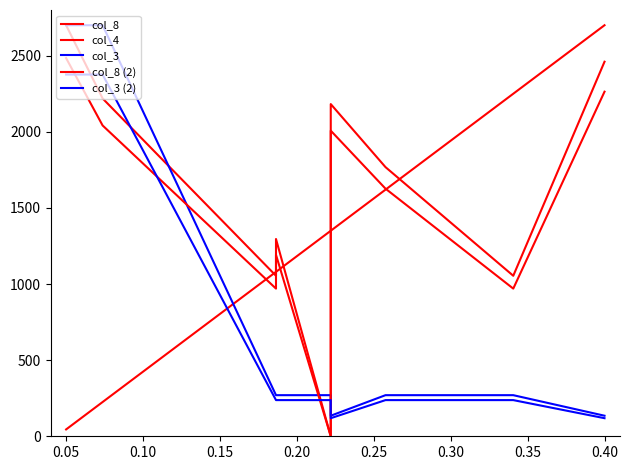

List the series in order of their peak value, lowest first.

col_3 (2), col_8 (2), col_8, col_4, col_3